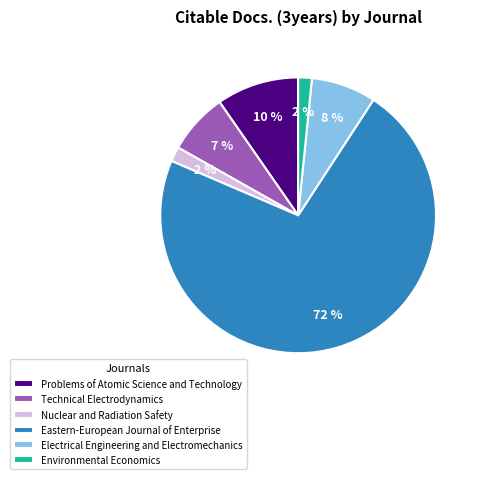

To the nearest percent, what is the average slice percentage?

17%